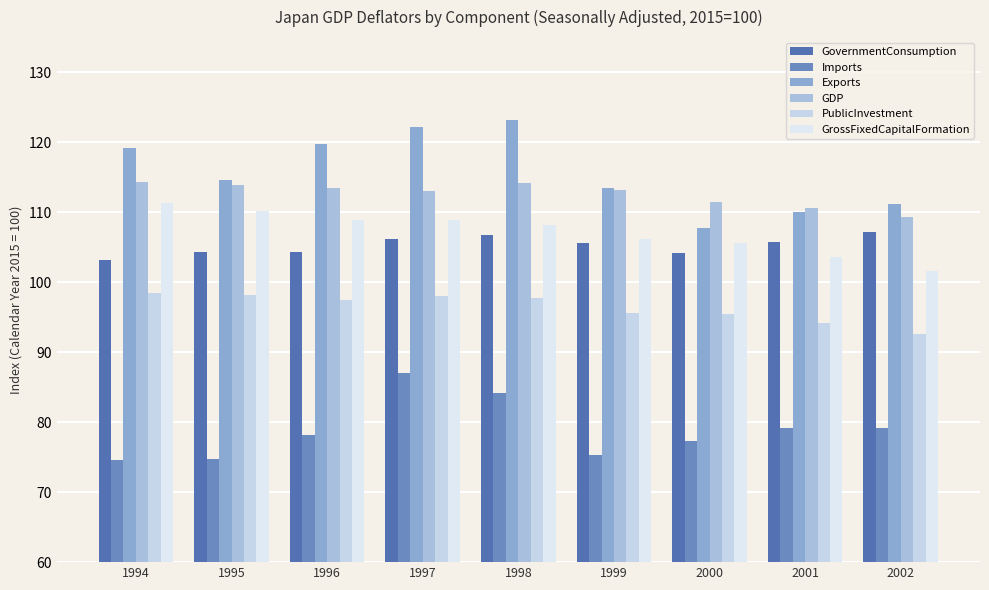

Reading right to left, list all the values displayed in this chart.

GovernmentConsumption: 107.2	105.7	104.2	105.6	106.8	106.2	104.3	104.3	103.1
Imports: 79.2	79.1	77.3	75.3	84.1	87.0	78.2	74.8	74.6
Exports: 111.1	110.0	107.8	113.4	123.2	122.2	119.7	114.6	119.2
GDP: 109.3	110.6	111.5	113.2	114.1	113.0	113.4	113.9	114.3
PublicInvestment: 92.6	94.2	95.4	95.6	97.8	98.0	97.5	98.2	98.5
GrossFixedCapitalFormation: 101.6	103.6	105.6	106.2	108.2	108.9	108.9	110.2	111.3